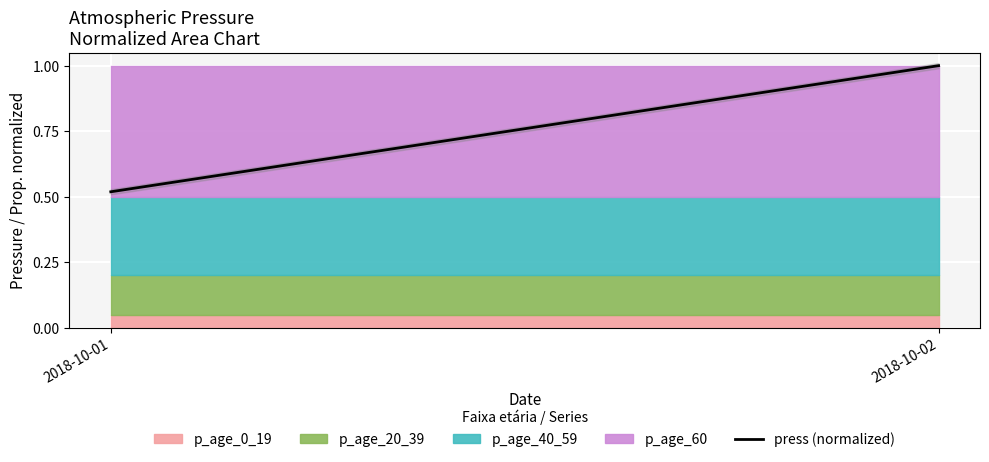

Is it true that the value at 2018-10-02 is 1.0?

True